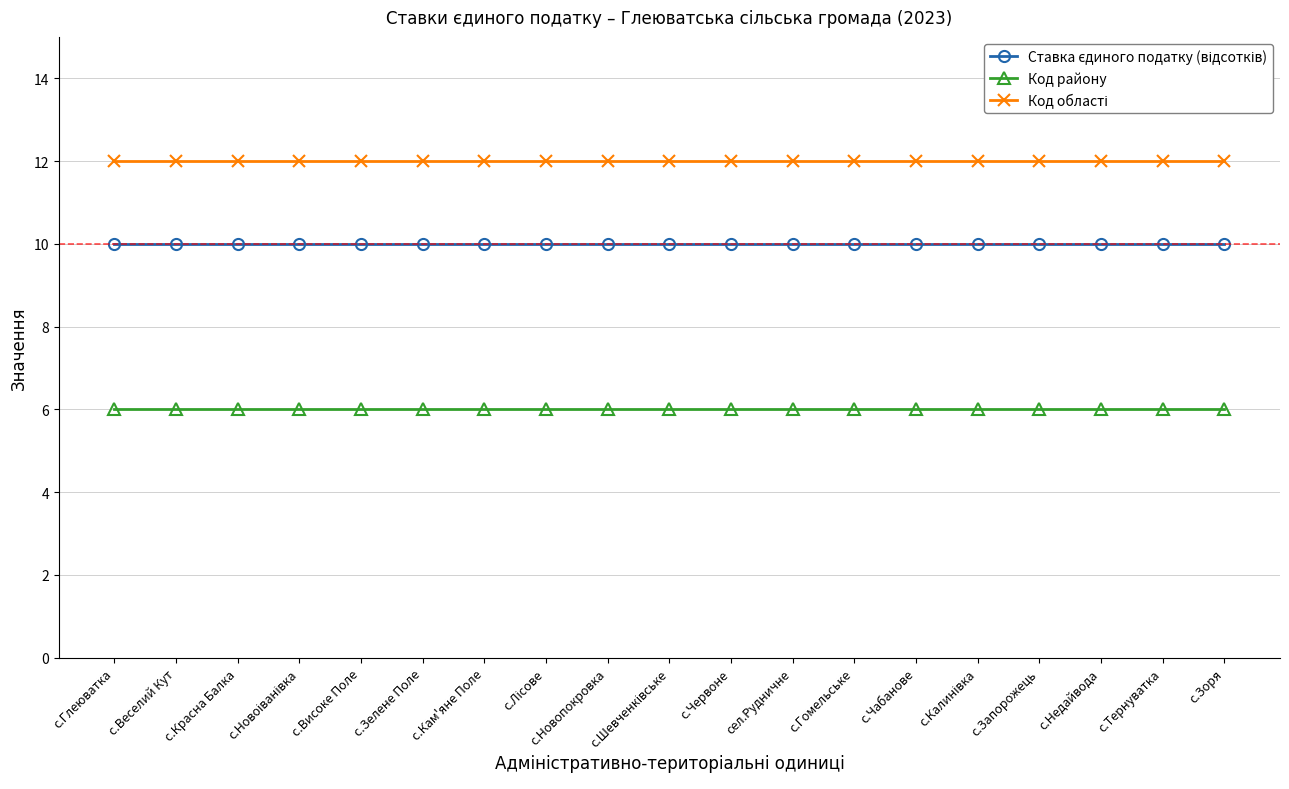

What position from the left is с.Тернуватка?

18